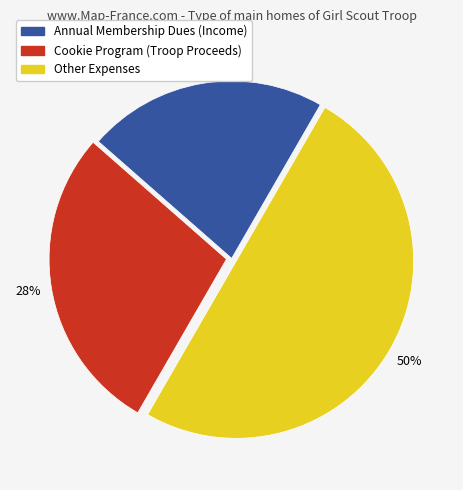

To the nearest percent, what percentage of the pie is Cookie Program (Troop Proceeds)?

28%